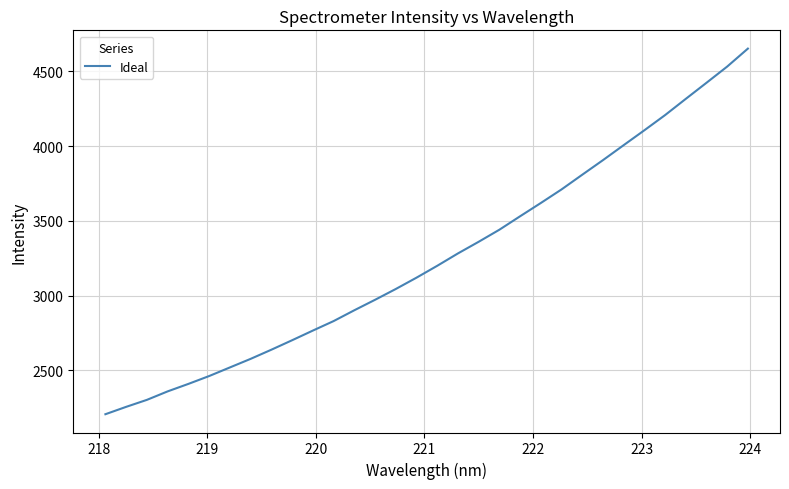

What is the maximum value shown in the chart?

4652.7